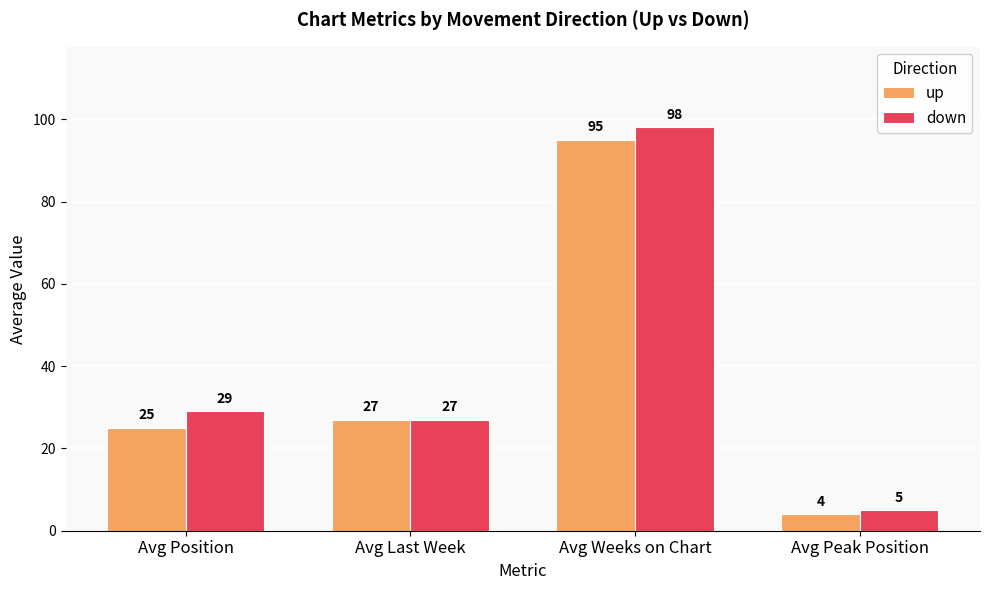

Count the number of categories in the chart.

4